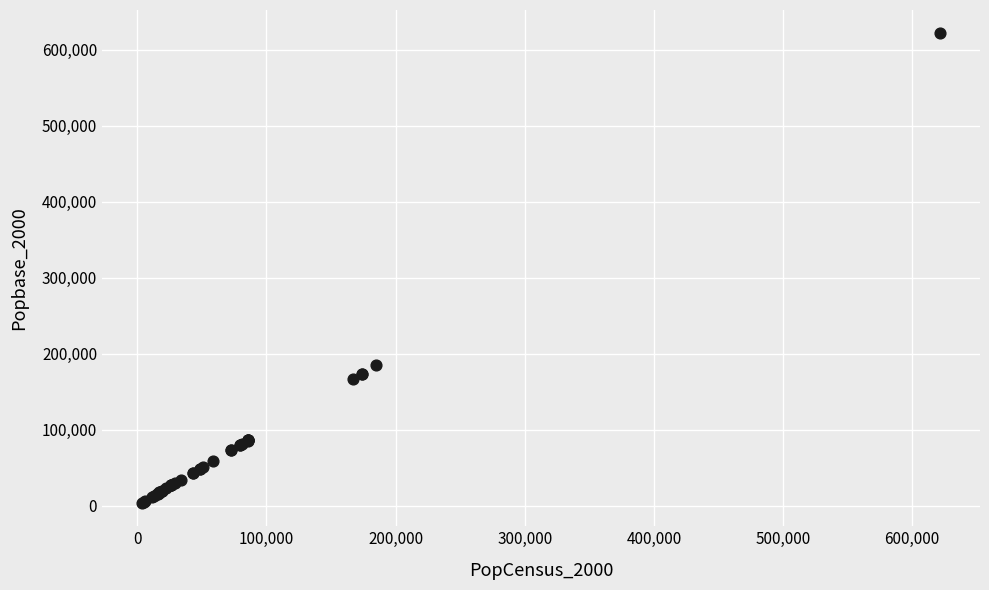

What Y value in the scatter plot is closest to 312597?

184849